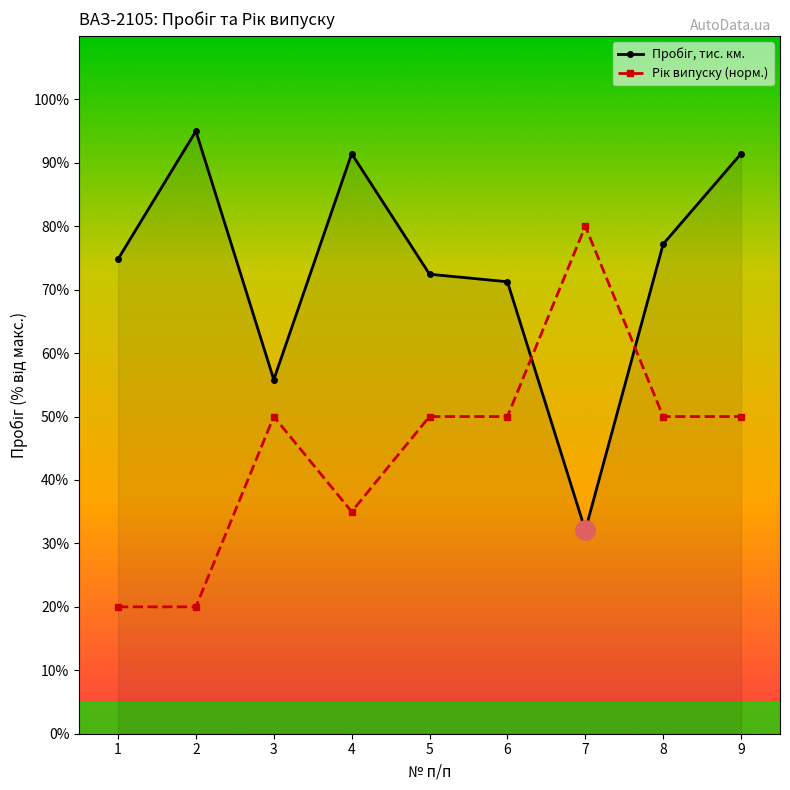

How many lines are shown in the chart?

2